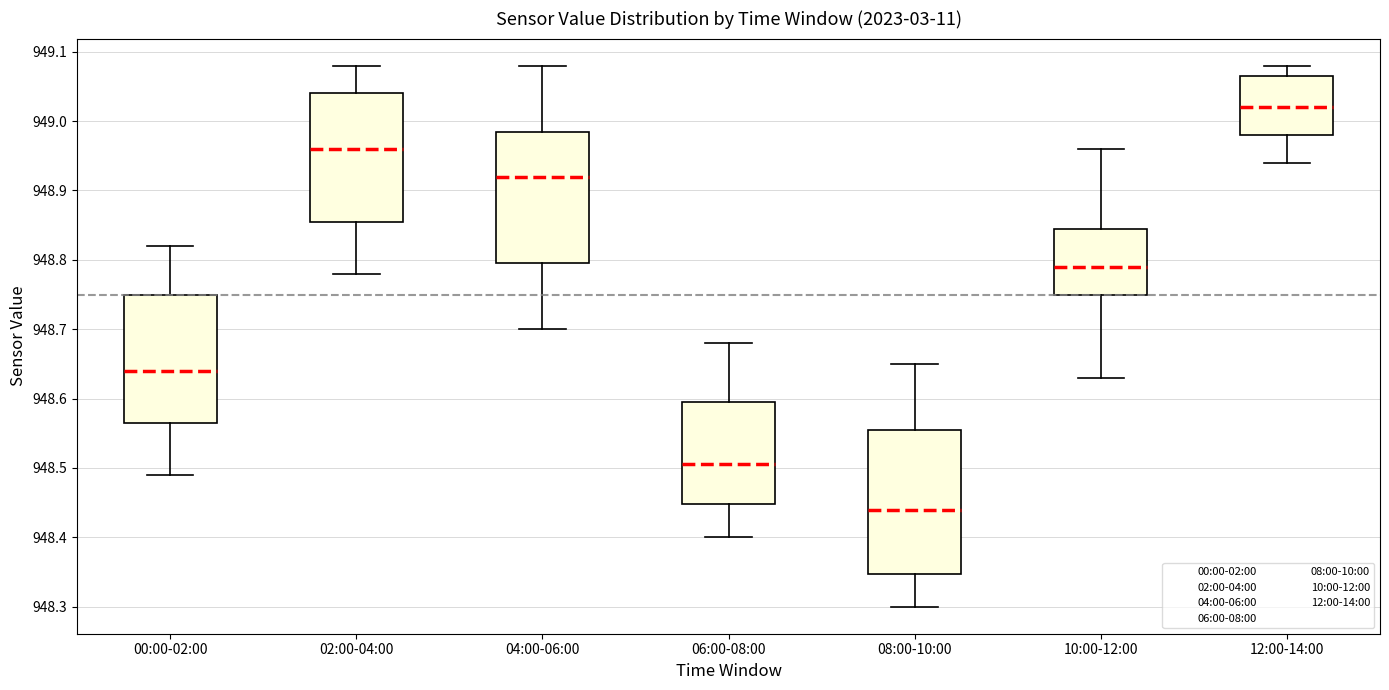

Which box has the highest median line?

12:00-14:00